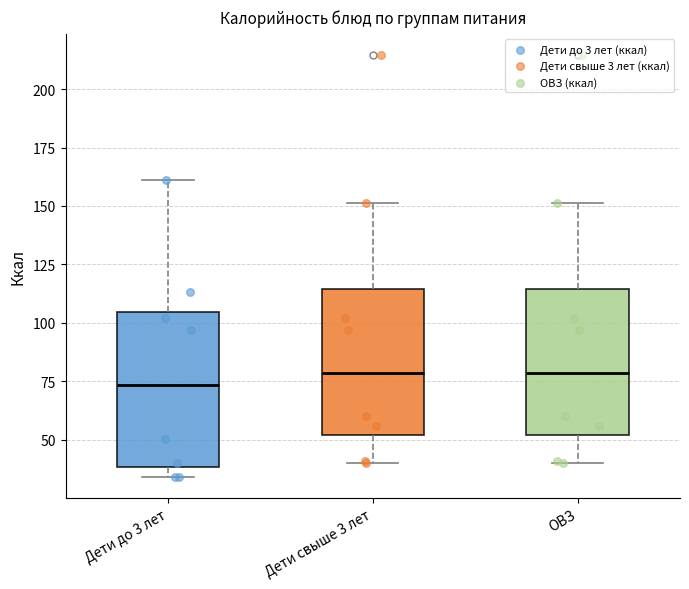

Reading left to right, read every box against the y-axis: the position of its median line, the range the box covers, and the ends of its whiskers. The values are not printed on the chart, so give them approximately, as read against the axis.

Дети до 3 лет: median 75, box 40 to 105, whiskers 35 to 160
Дети свыше 3 лет: median 80, box 50 to 115, whiskers 40 to 150
ОВЗ: median 80, box 50 to 115, whiskers 40 to 150